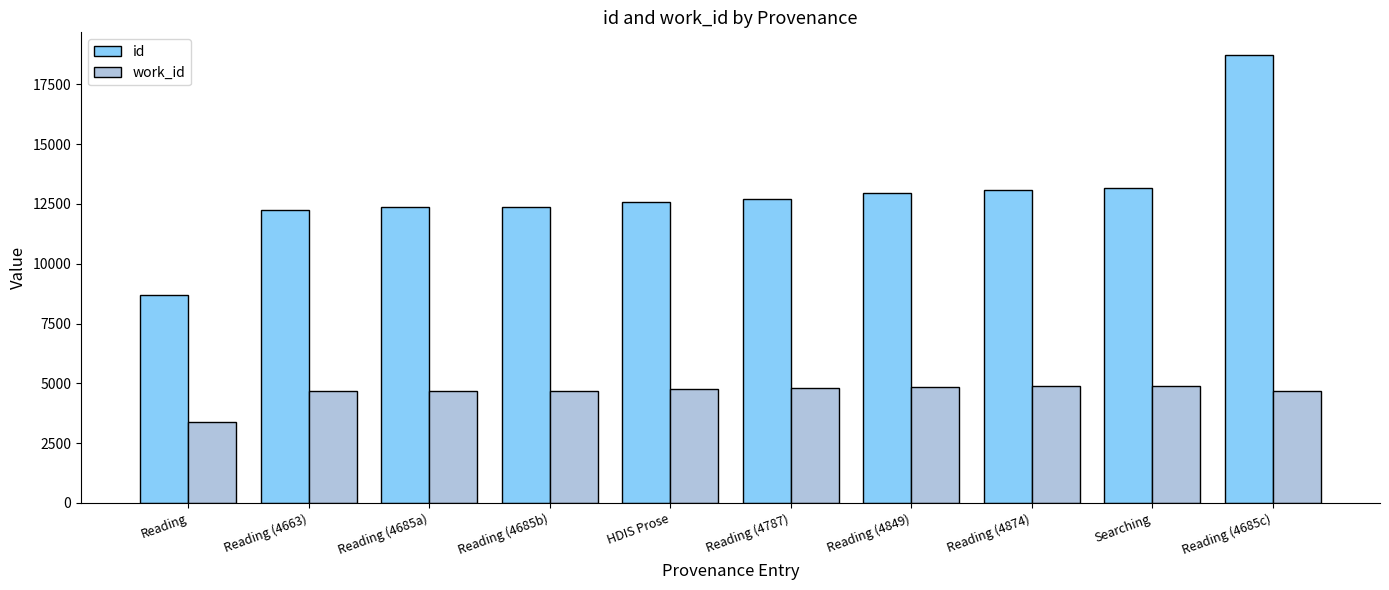

Which series has the widest spread of values?

id